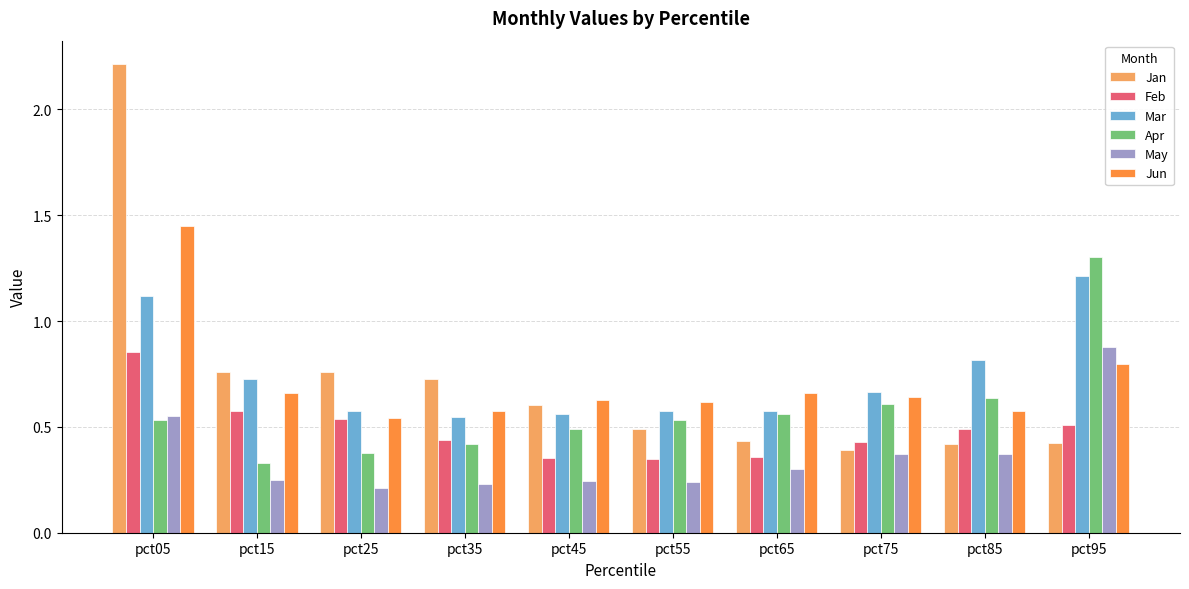

What is the difference between the highest and lowest values at pct05?

1.7